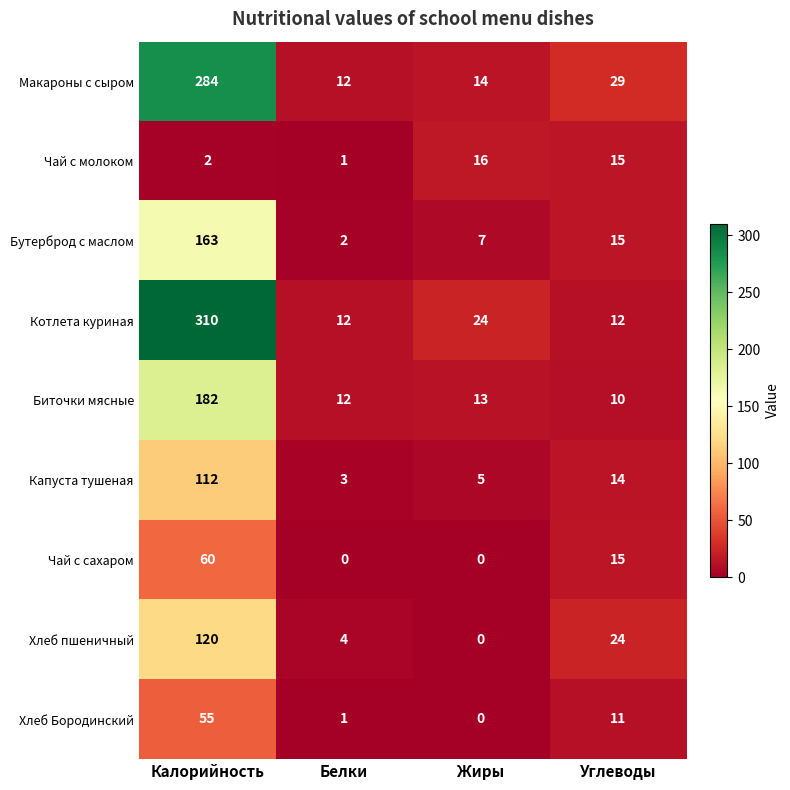

What is the difference between the highest and lowest values at Калорийность?

308